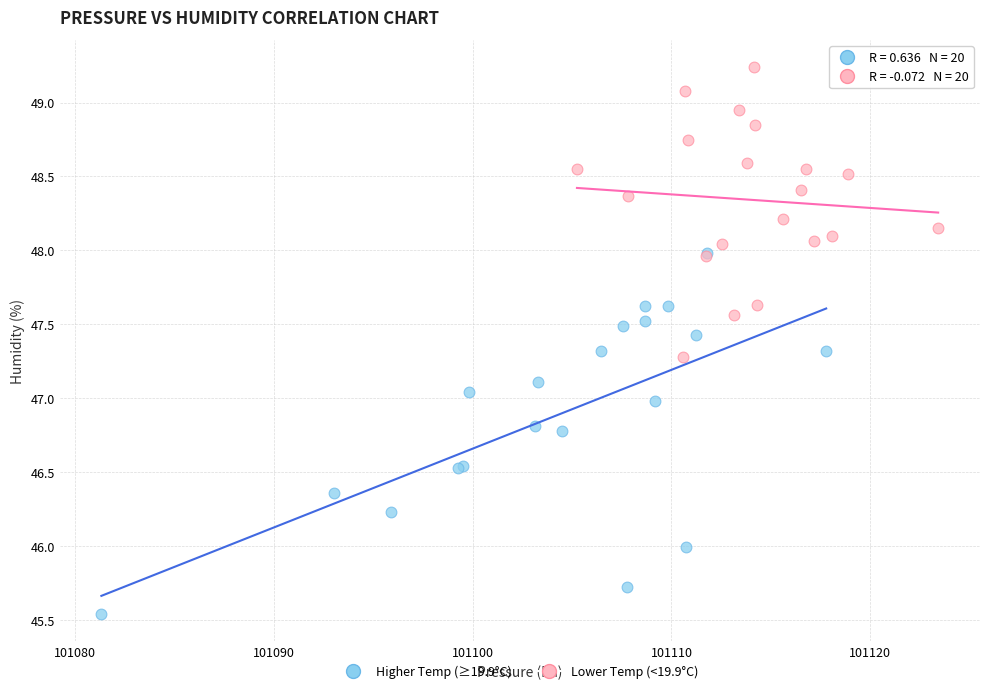

Which series contains the highest Y value?

Lower Temp (<19.9°C)